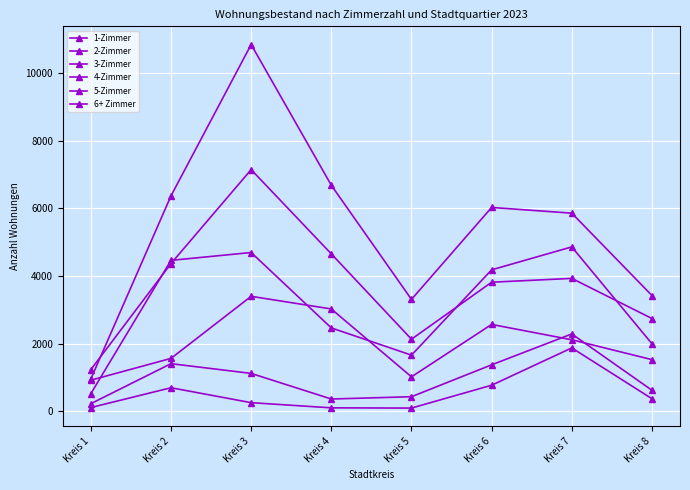

How many data points in 5-Zimmer are less than 1120?

4